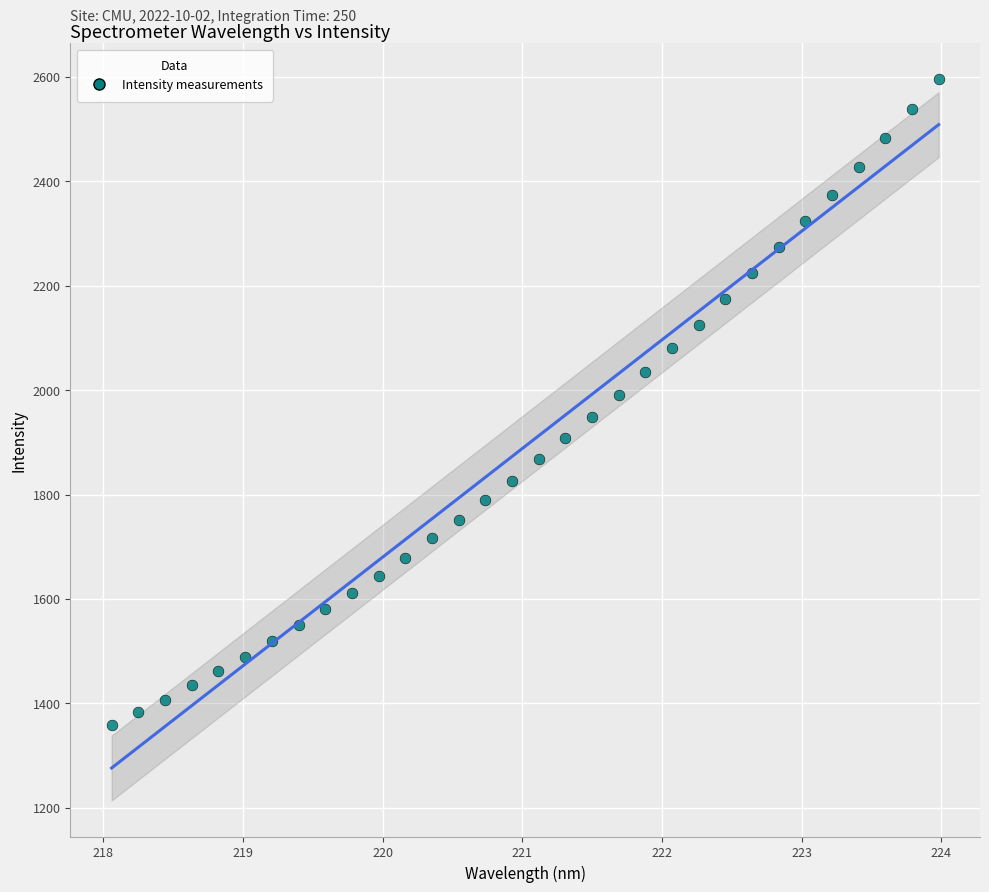

What is the range of X values (max minus min)?

5.9